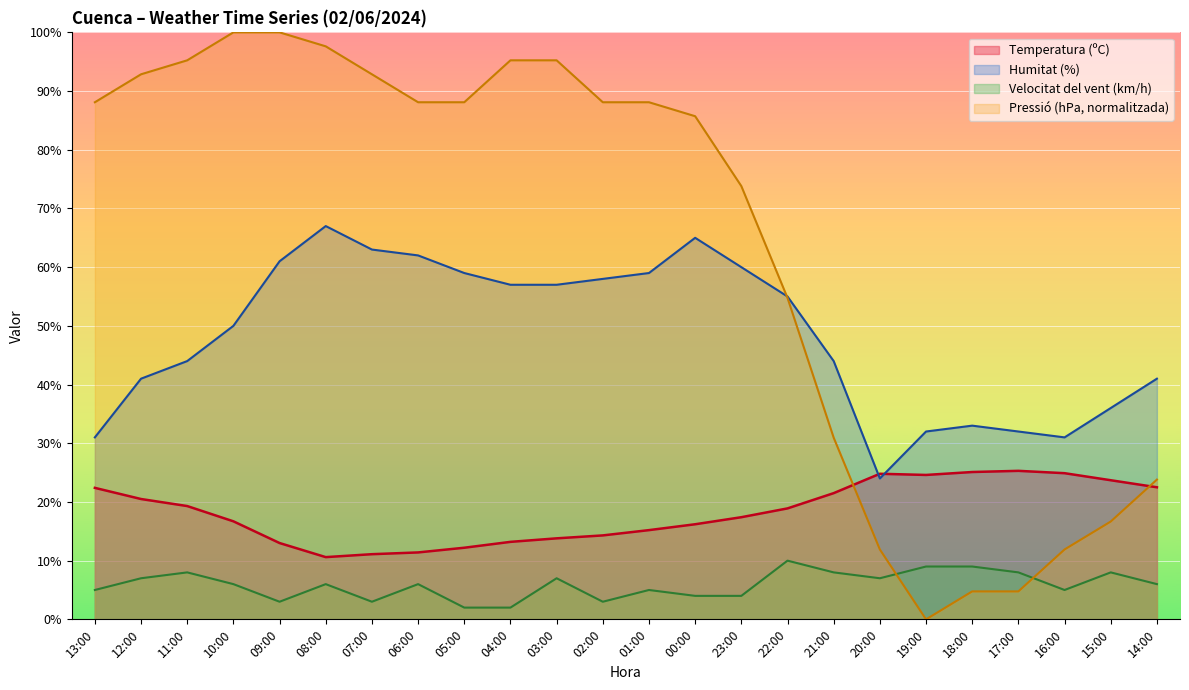

Is the value of Temperatura (ºC) at 02:00 greater than the value of Pressió (hPa) norm at 02:00?

No